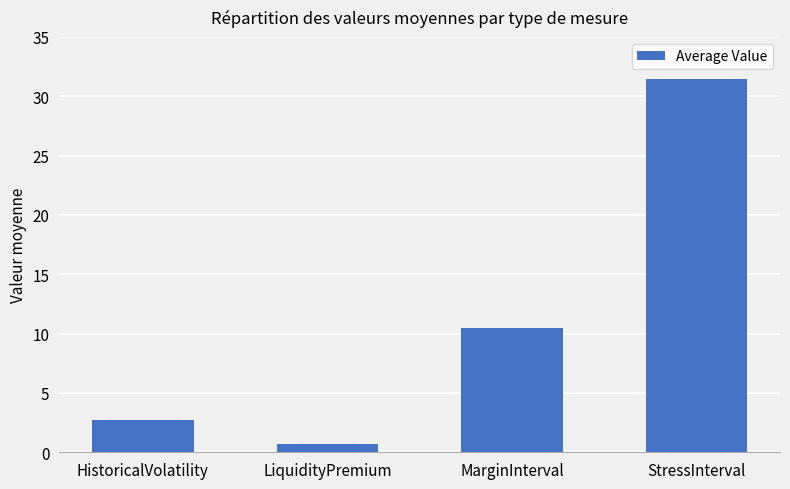

List the labels in order of value, largest first.

StressInterval, MarginInterval, HistoricalVolatility, LiquidityPremium